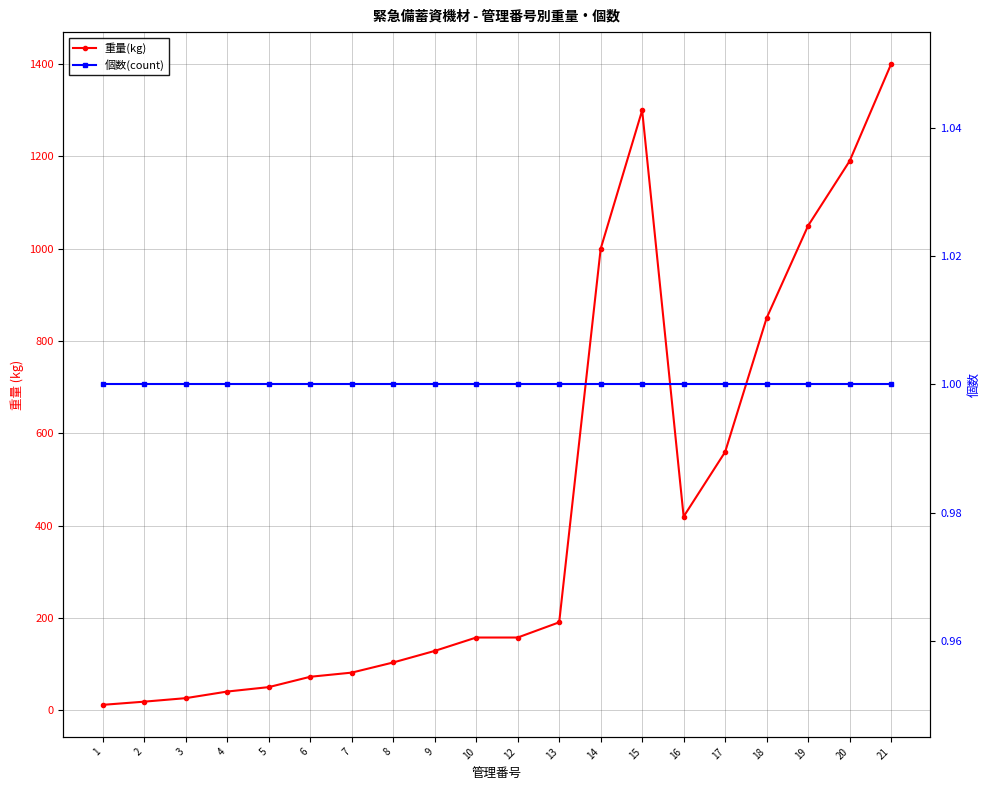

What value does the 個数(count) series have at 1?

1.0